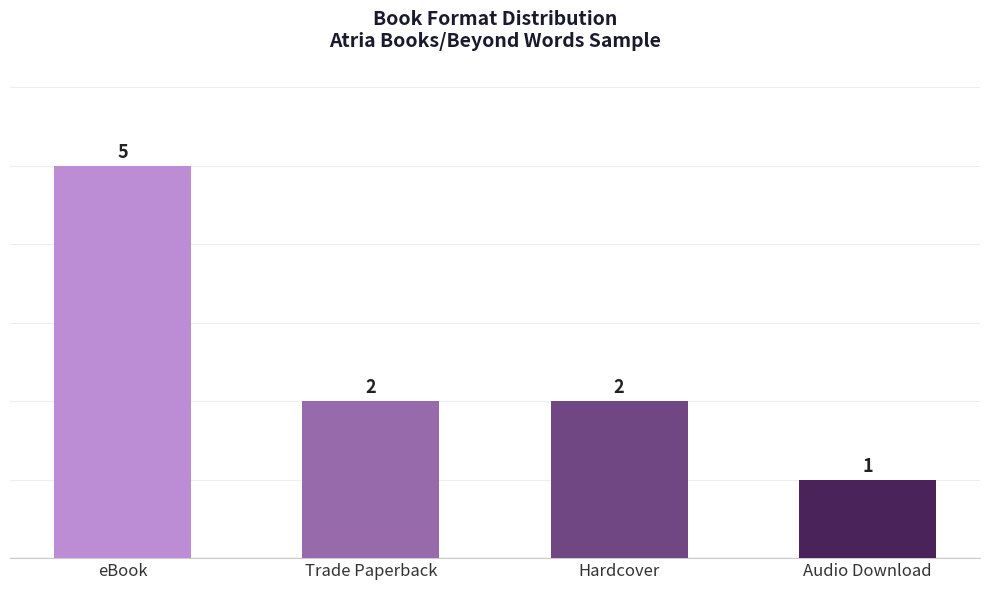

The chart shows a value of 5 at eBook. True or false?

True